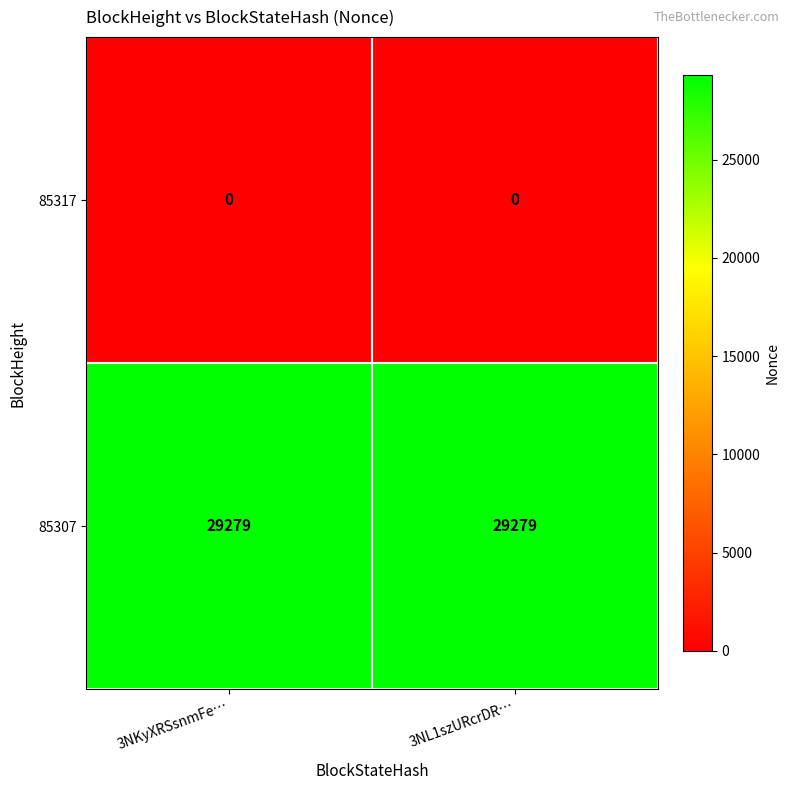

What is the maximum value for 85307?

29279